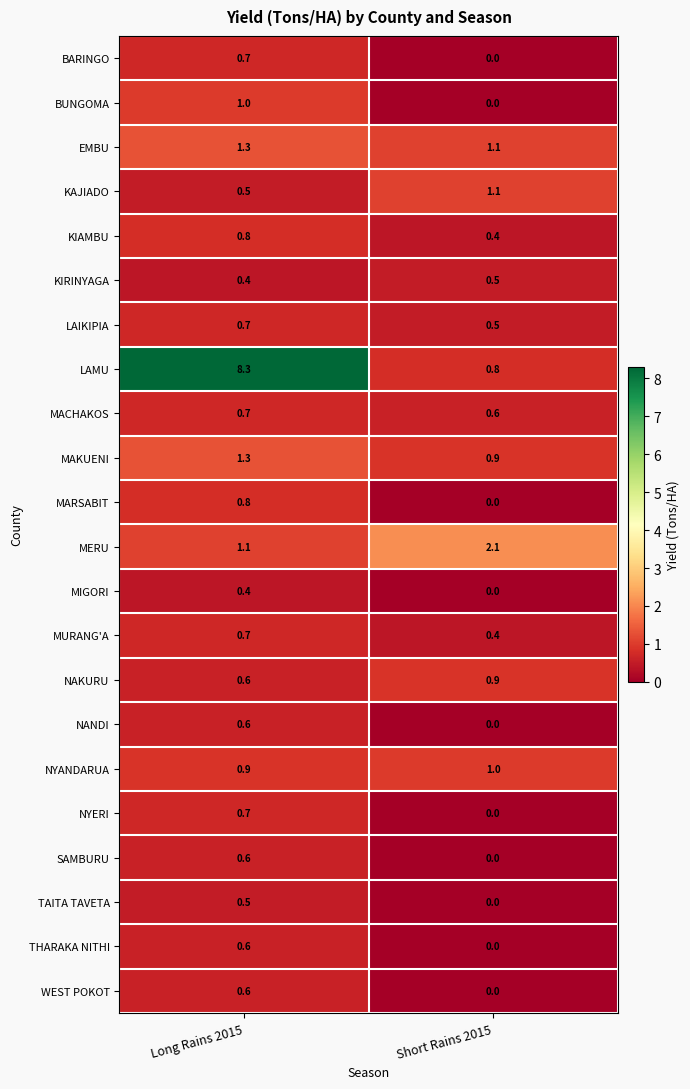

Which series has the largest total across all categories?

LAMU